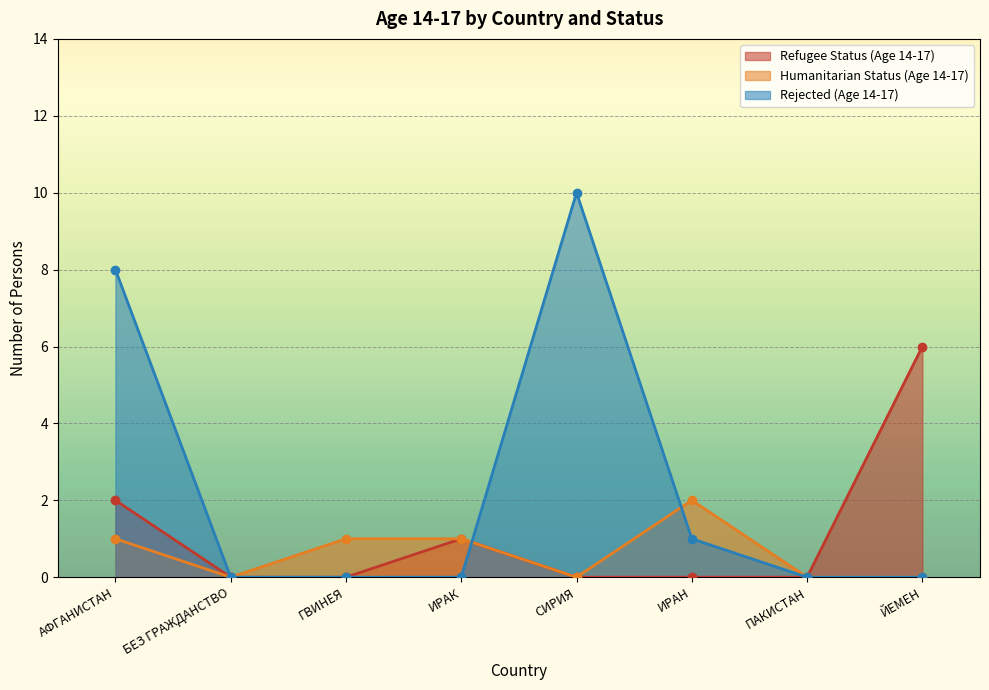

Which series has the widest spread of values?

Rejected (Age 14-17)